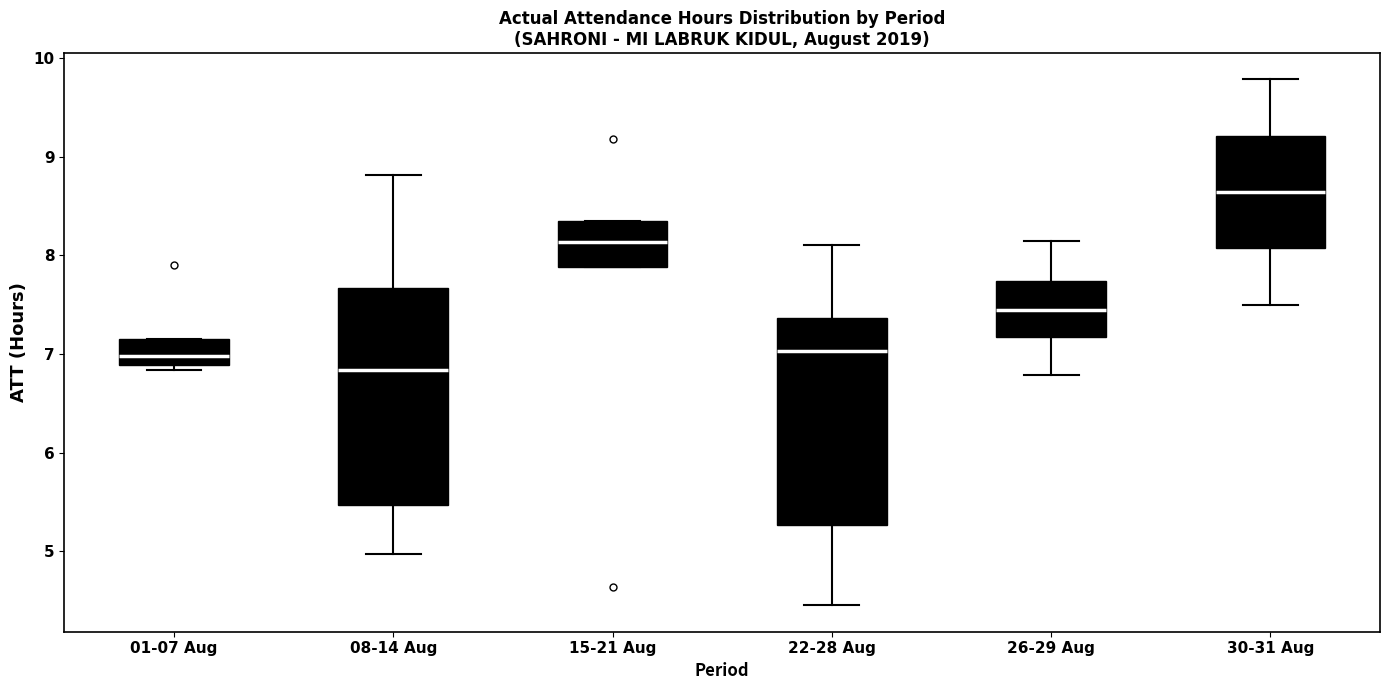

Which box has the highest median line?

30-31 Aug